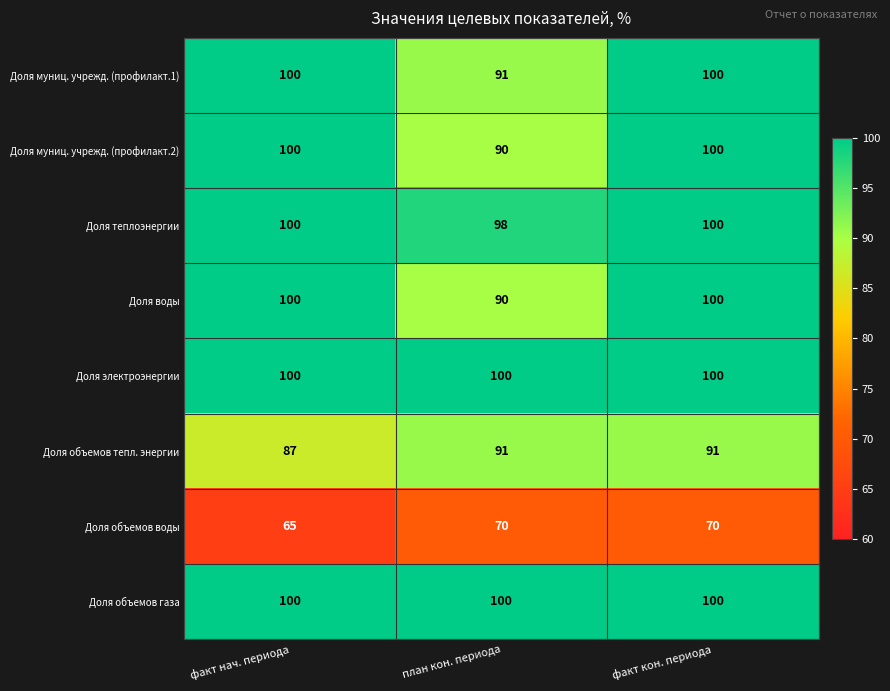

At how many categories does at least one series exceed 74?

3